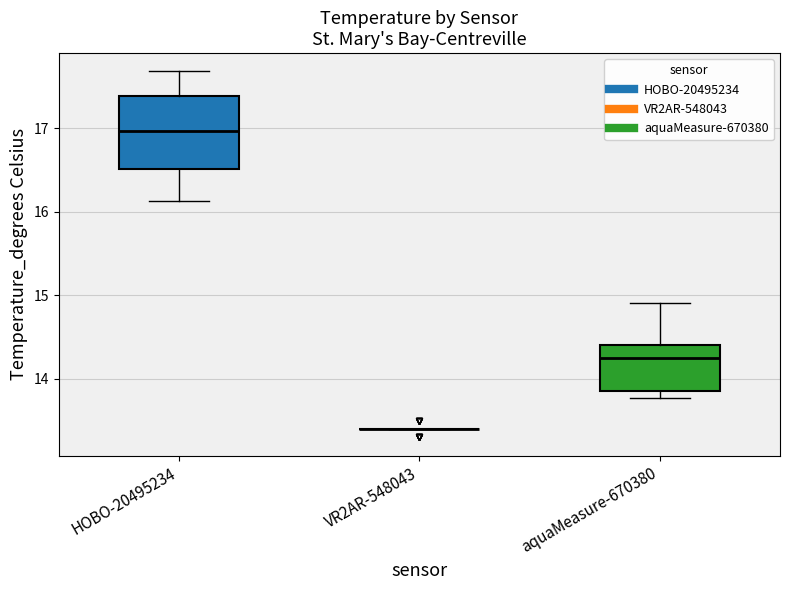

Where does the upper whisker of the box for aquaMeasure-670380 end on the y-axis? The values are not printed on the chart, so give them approximately, as read against the axis.

14.9